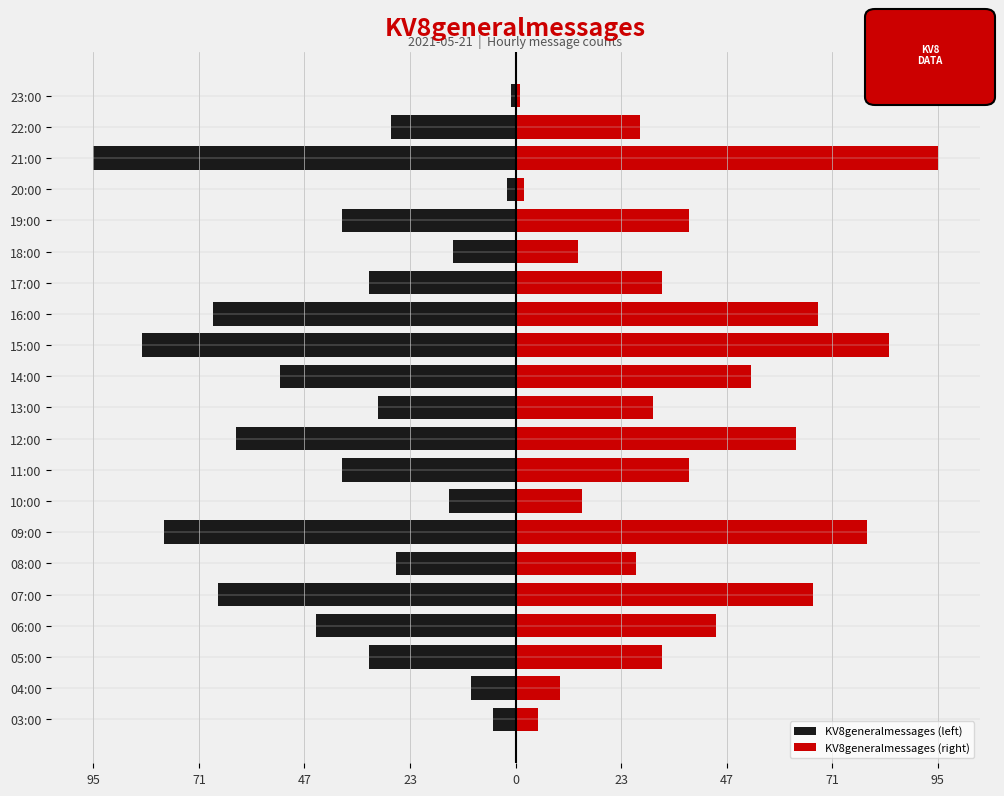

The value of KV8generalmessages (right) at 10:00 is 15. True or false?

True